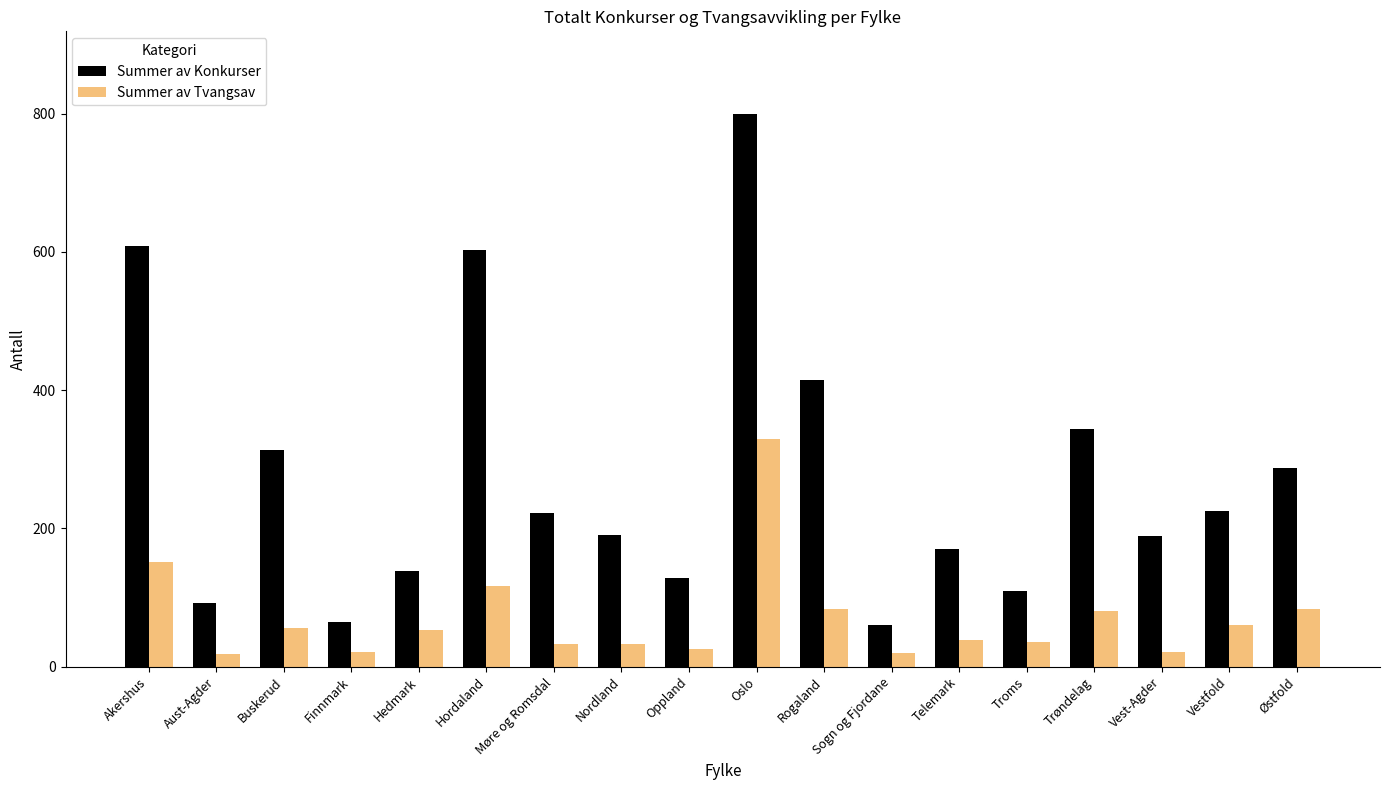

True or false: Summer av Konkurser has a value of 426 at Oslo.

False